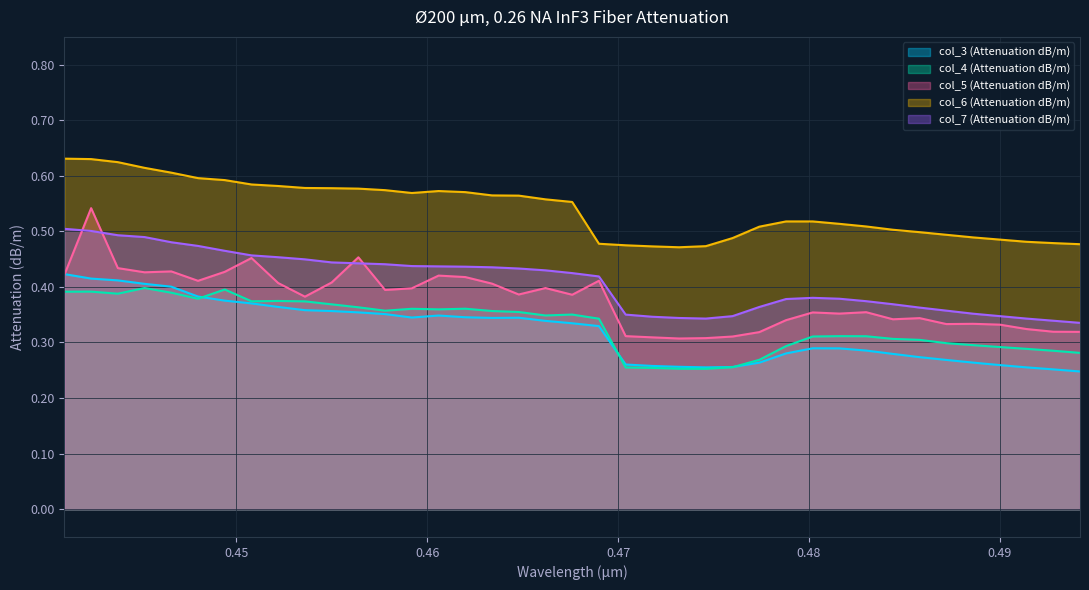

What is the difference between the maximum and minimum values in the col_3 (Attenuation dB/m) series?

0.2